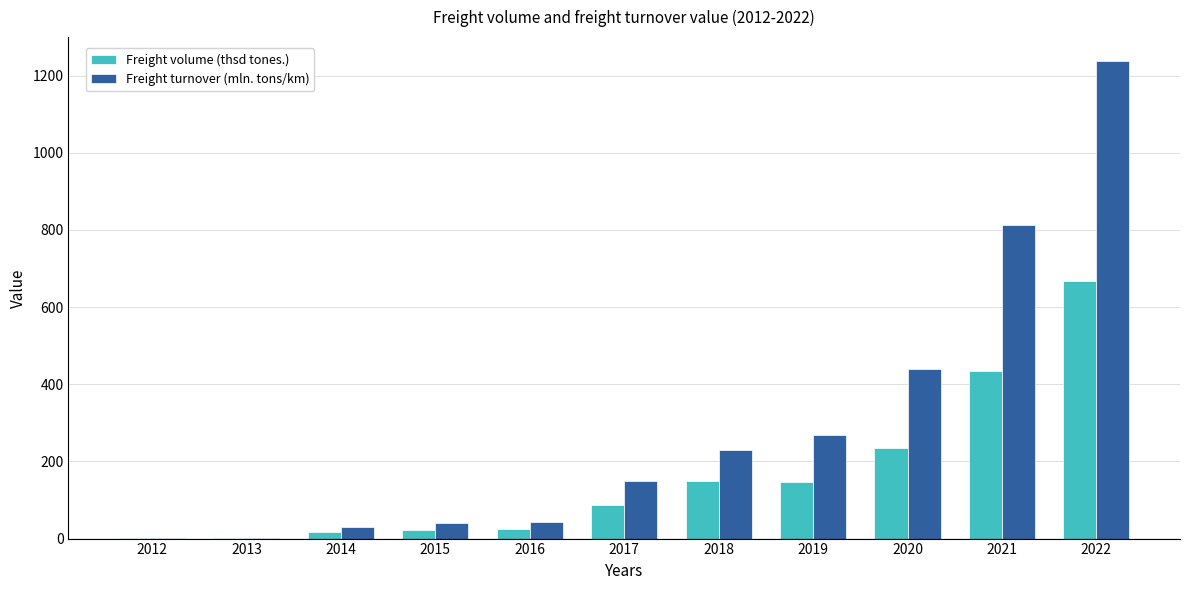

What is the sum of all Freight volume (thsd tones.) values?

1782.0